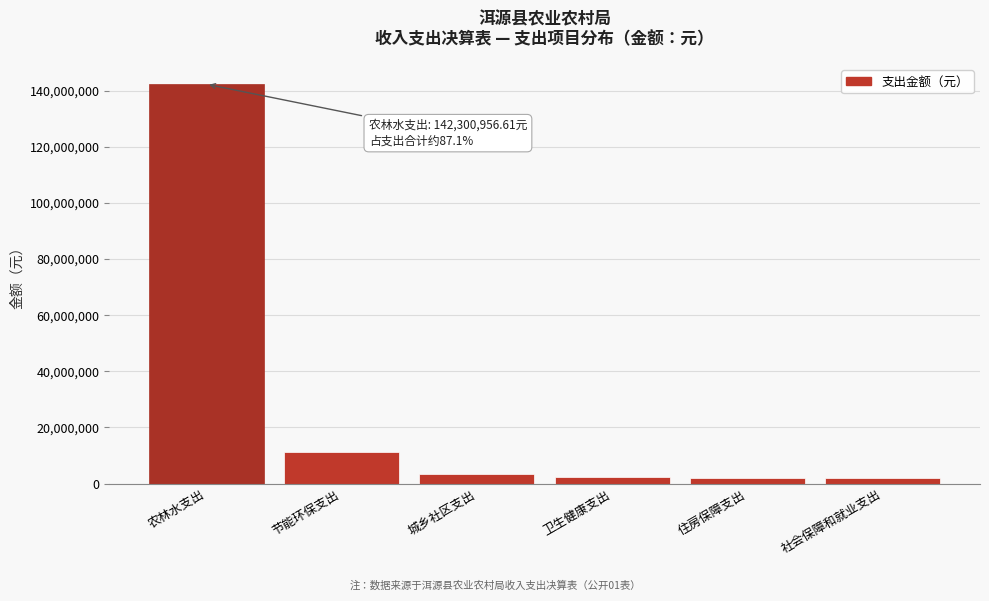

What is the label of the 6th bar from the left?

社会保障和就业支出